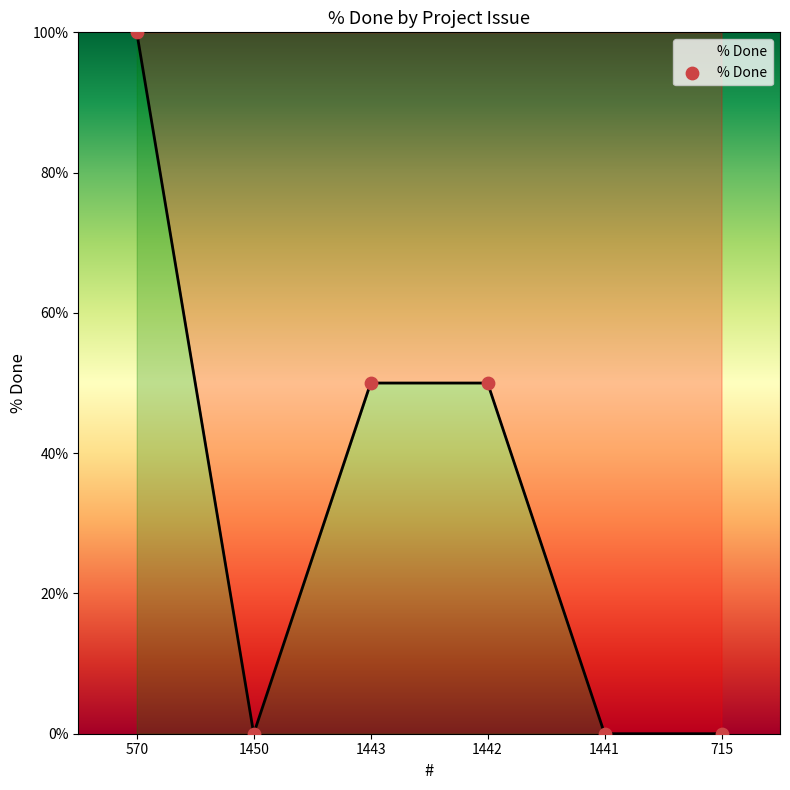

What is the change in value from 1442 to 1441?

-50